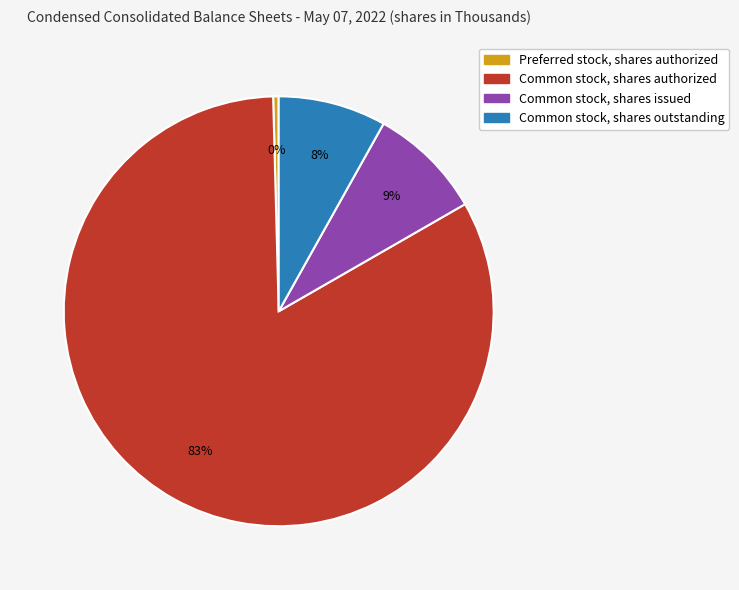

Does any single category account for the majority?

Yes